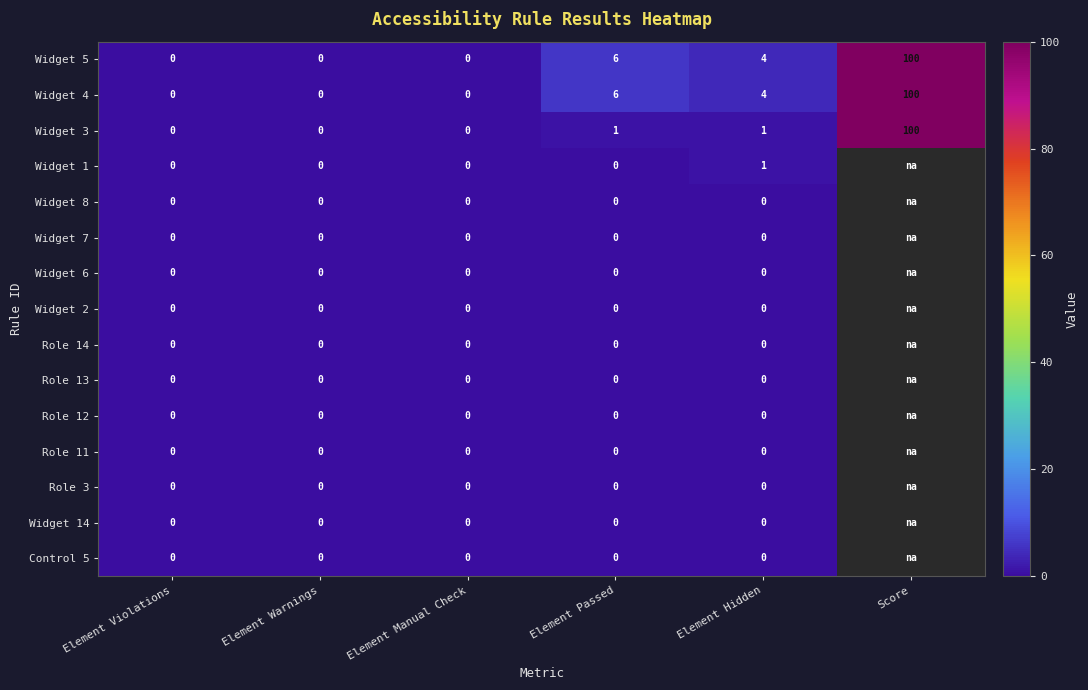

How many data points does each series have?

6